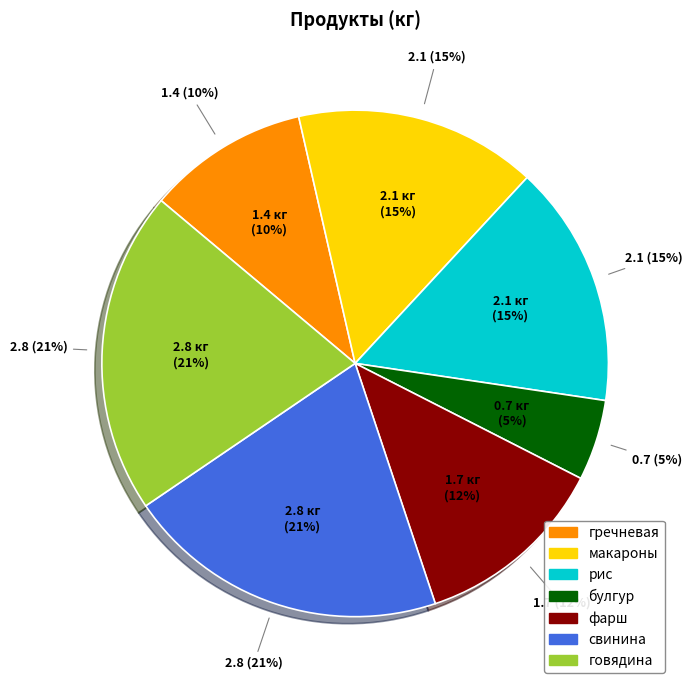

Is the sum of рис and фарш greater than half?

No